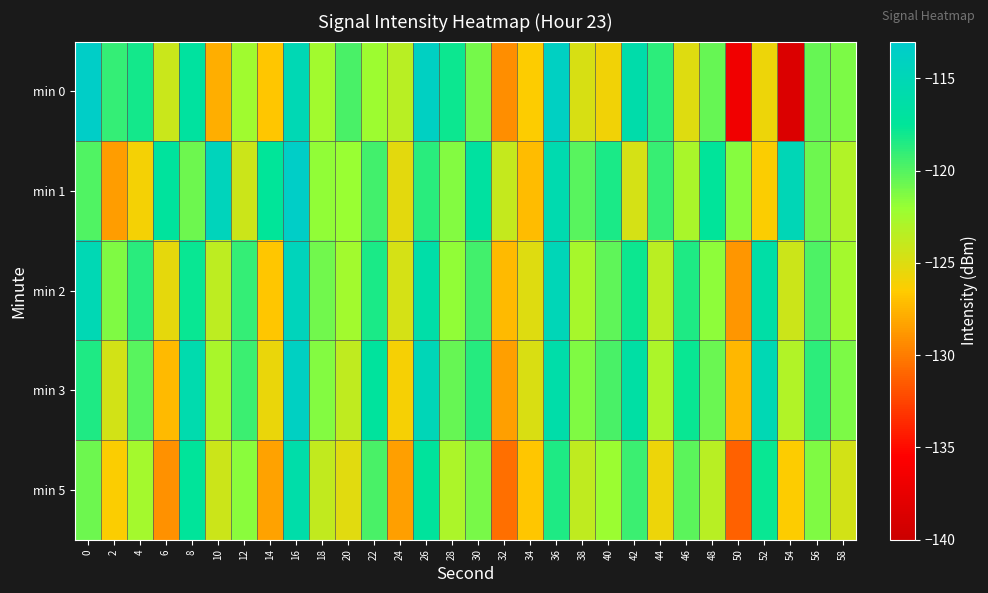

Which series changed the most between 44 and 58?

min 1